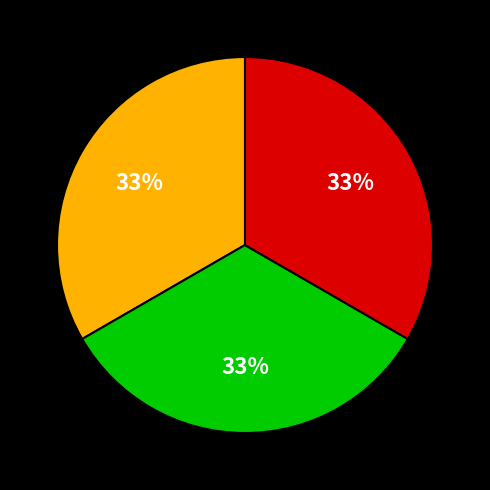

To the nearest percent, what is the average slice percentage?

33%